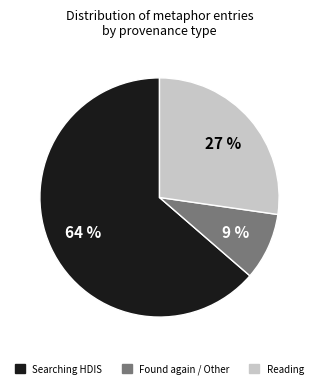

To the nearest percent, what is the average slice percentage?

33%